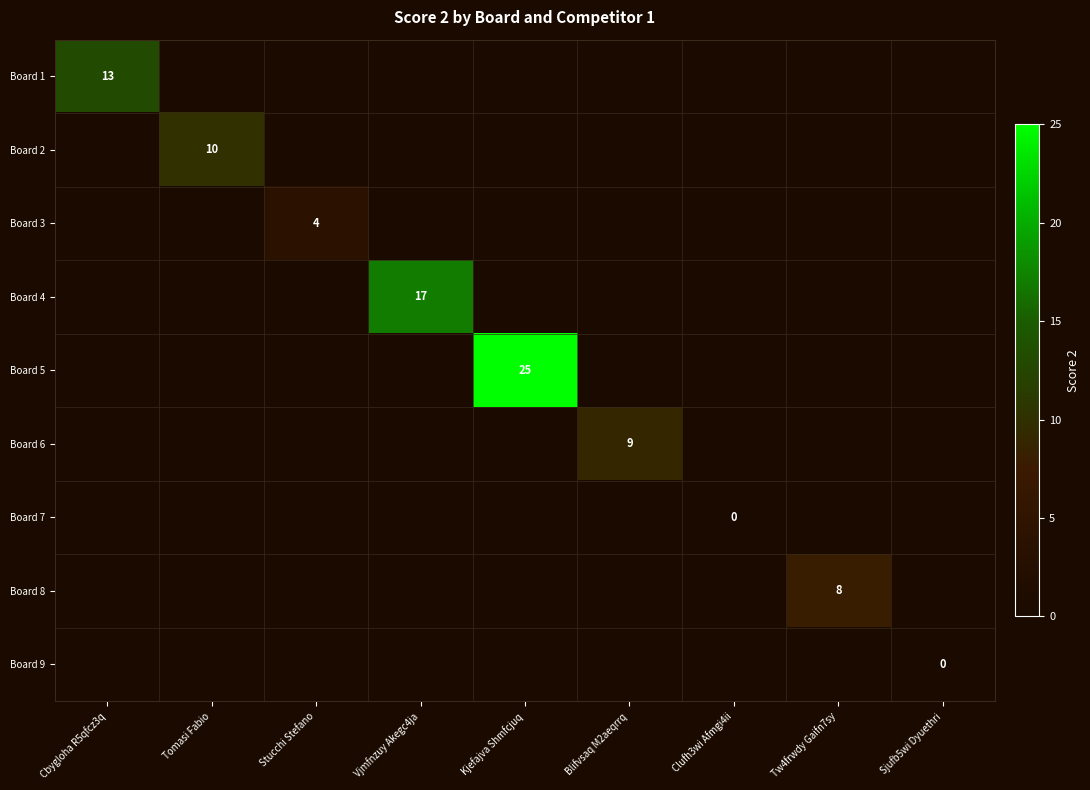

Which series has the largest total across all categories?

Board 5